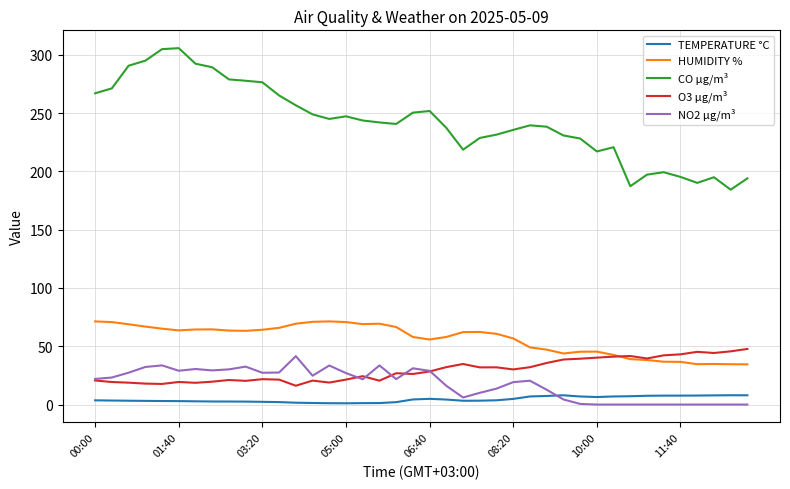

Which series has the widest spread of values?

CO µg/m³